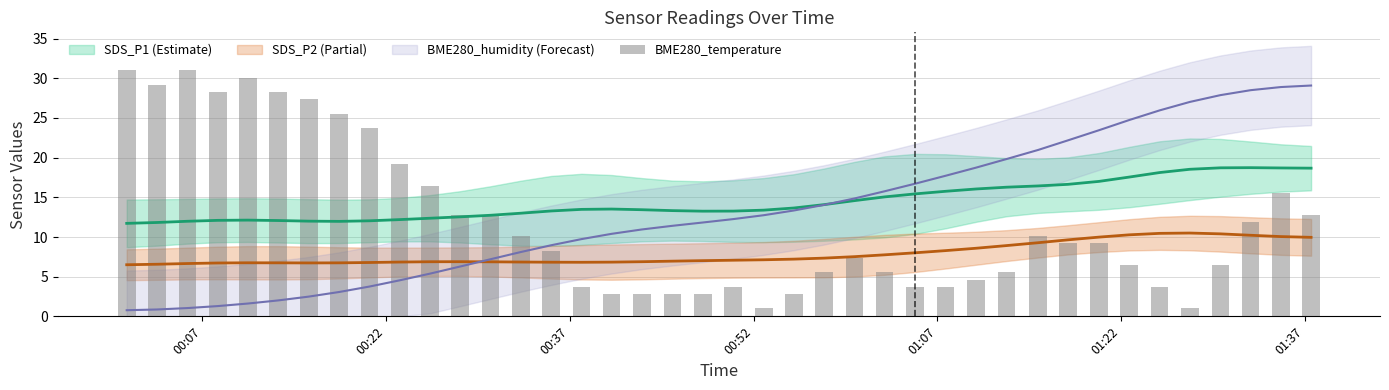

Which series has the largest total across all categories?

SDS_P1 center